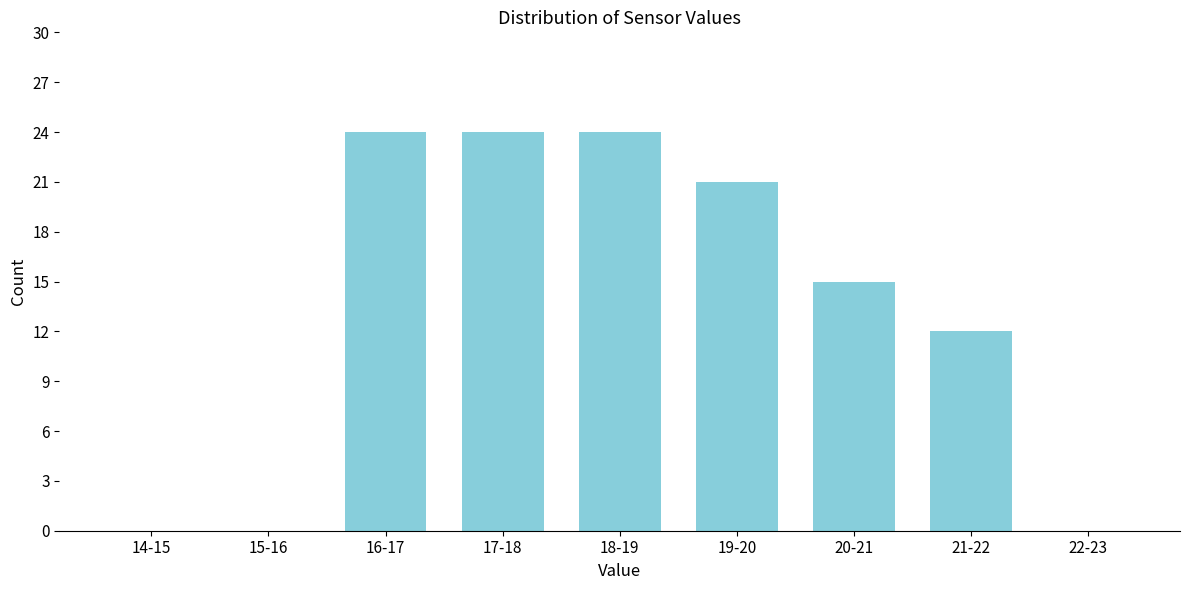

Reading left to right, extract all data points from this chart.

14-15=0	15-16=0	16-17=24	17-18=24	18-19=24	19-20=21	20-21=15	21-22=12	22-23=0